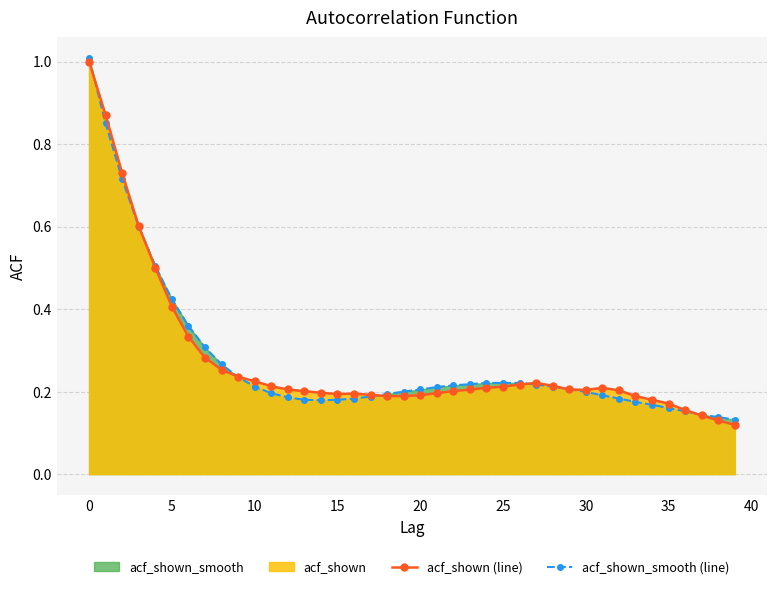

At which label is acf_shown_smooth (line) closest to 0?

39